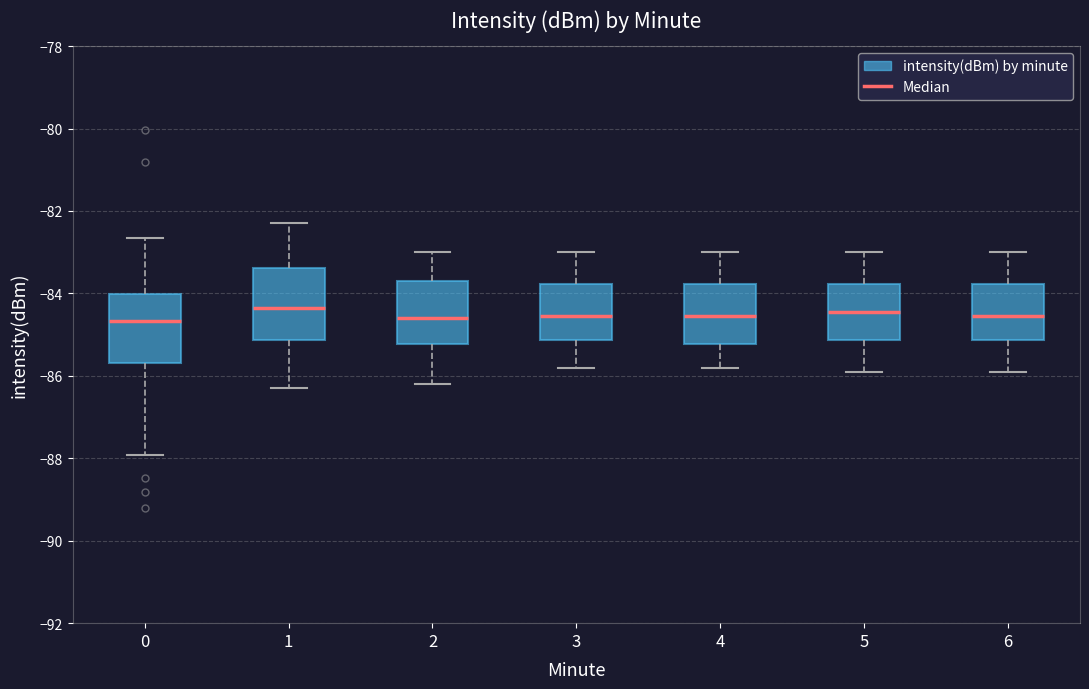

Reading left to right, transcribe this box plot: for each box, give where its median line is, the range the box spans, and where its two whiskers end, as read against the y-axis. The values are not printed on the chart, so give them approximately, as read against the axis.

0: median -84.6, box -85.6 to -84.0, whiskers -88.0 to -82.6
1: median -84.4, box -85.2 to -83.4, whiskers -86.2 to -82.2
2: median -84.6, box -85.2 to -83.6, whiskers -86.2 to -83.0
3: median -84.6, box -85.2 to -83.8, whiskers -85.8 to -83.0
4: median -84.6, box -85.2 to -83.8, whiskers -85.8 to -83.0
5: median -84.4, box -85.2 to -83.8, whiskers -85.8 to -83.0
6: median -84.6, box -85.2 to -83.8, whiskers -85.8 to -83.0